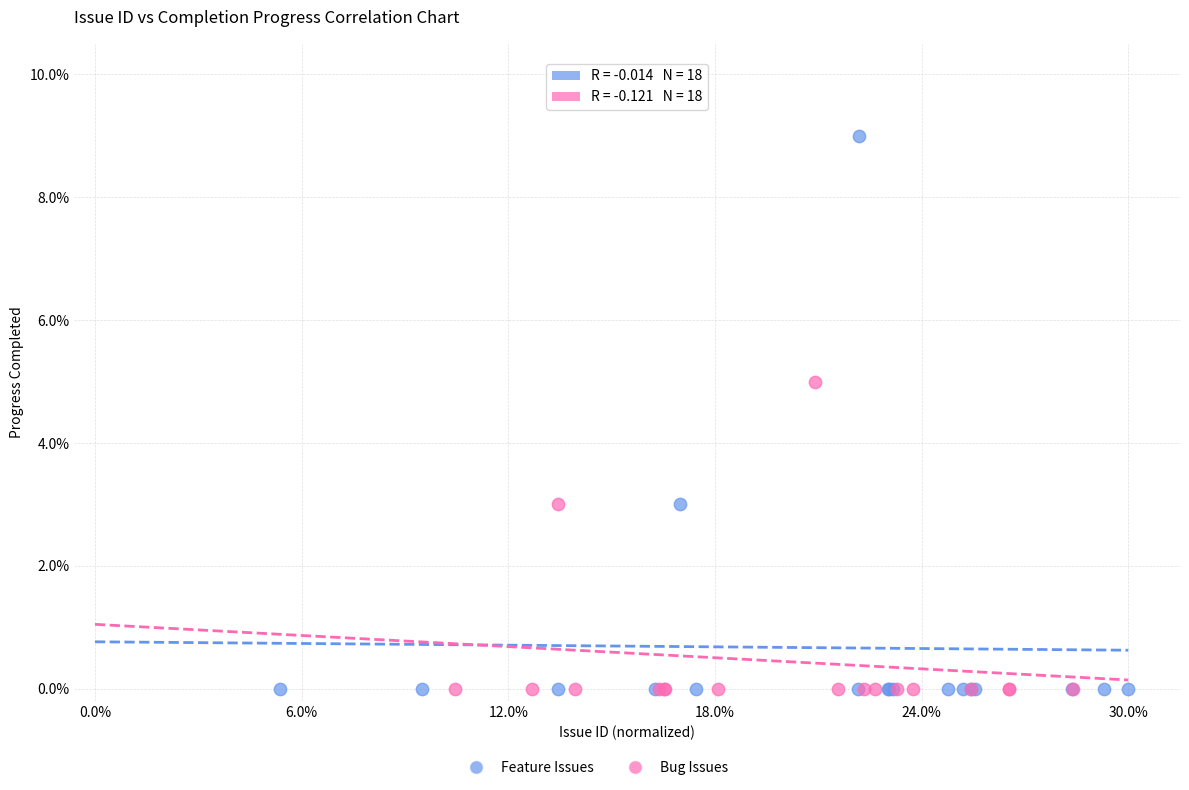

Which series has the widest spread of Y values?

Feature Issues